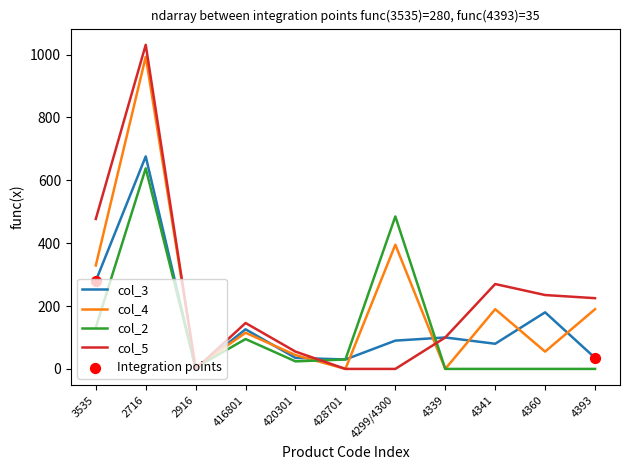

At how many categories does at least one series exceed 1029?

1